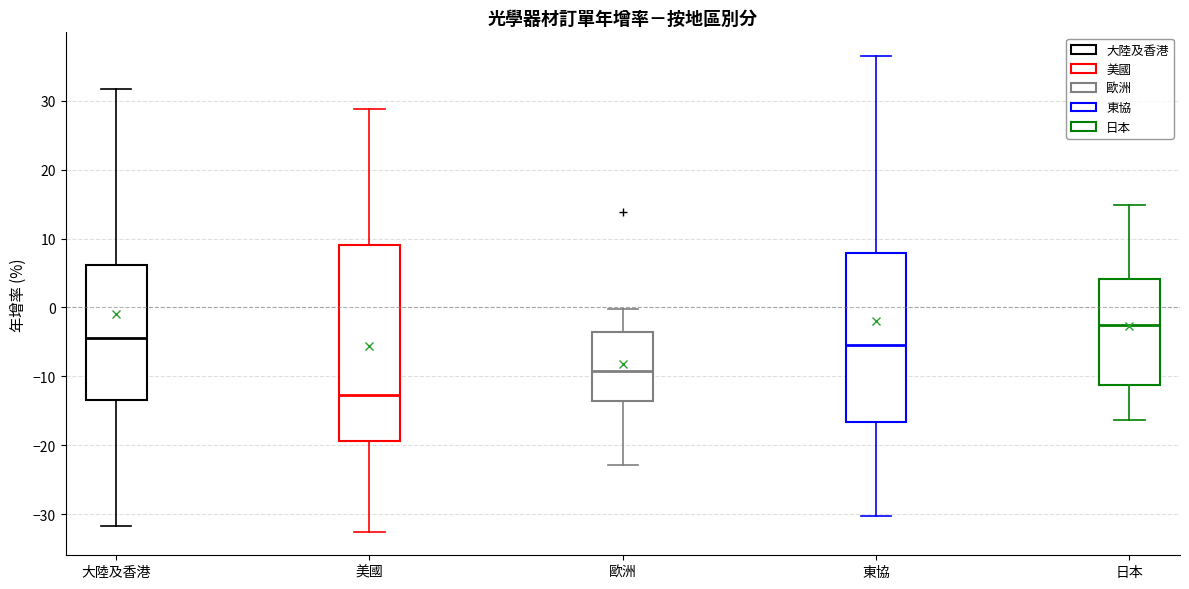

Where is the upper edge of the box for 日本 on the y-axis? The values are not printed on the chart, so give them approximately, as read against the axis.

4